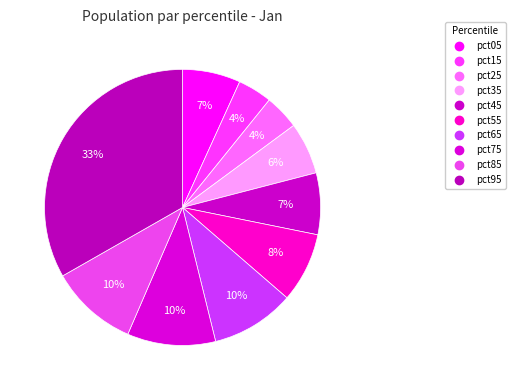

Rank the categories by value from lowest to highest.

pct15, pct25, pct35, pct05, pct45, pct55, pct65, pct85, pct75, pct95